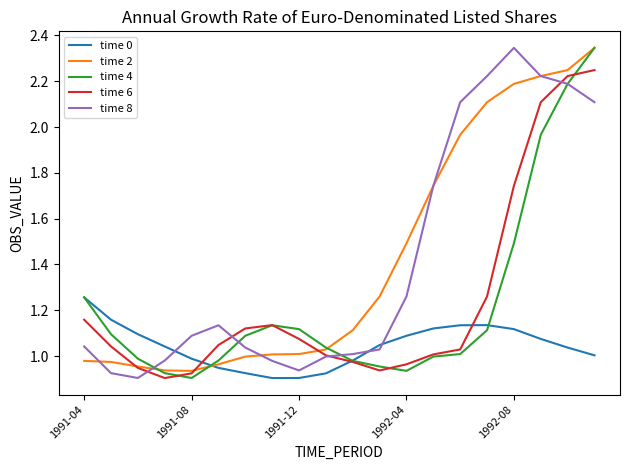

True or false: time 4 has more than 2 interior local peaks.

False